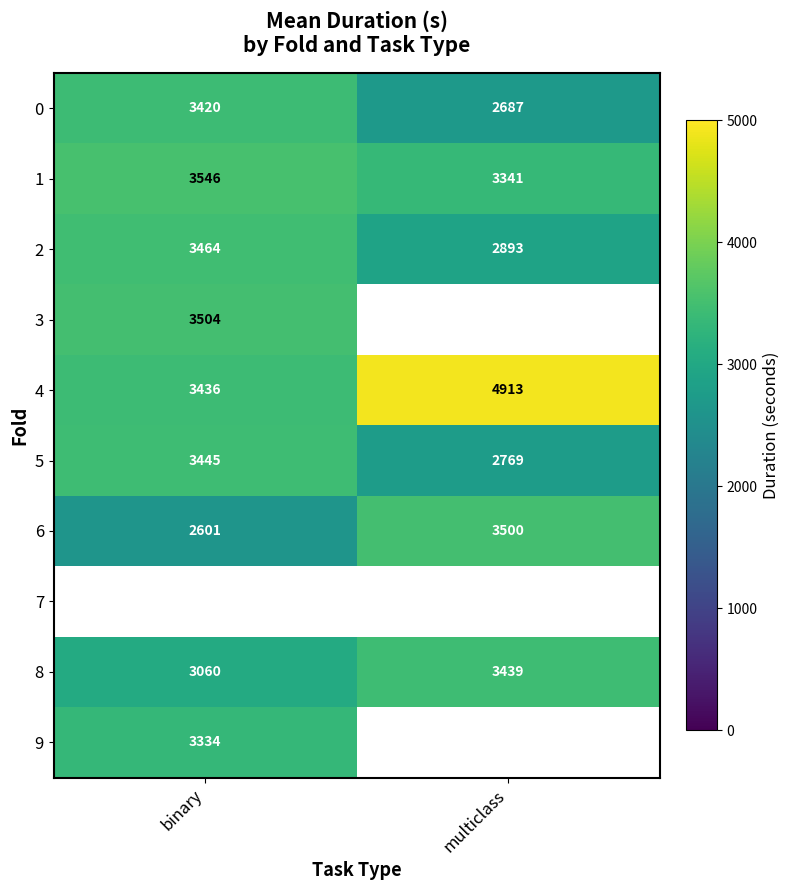

List the labels in order of 8 value, largest first.

multiclass, binary